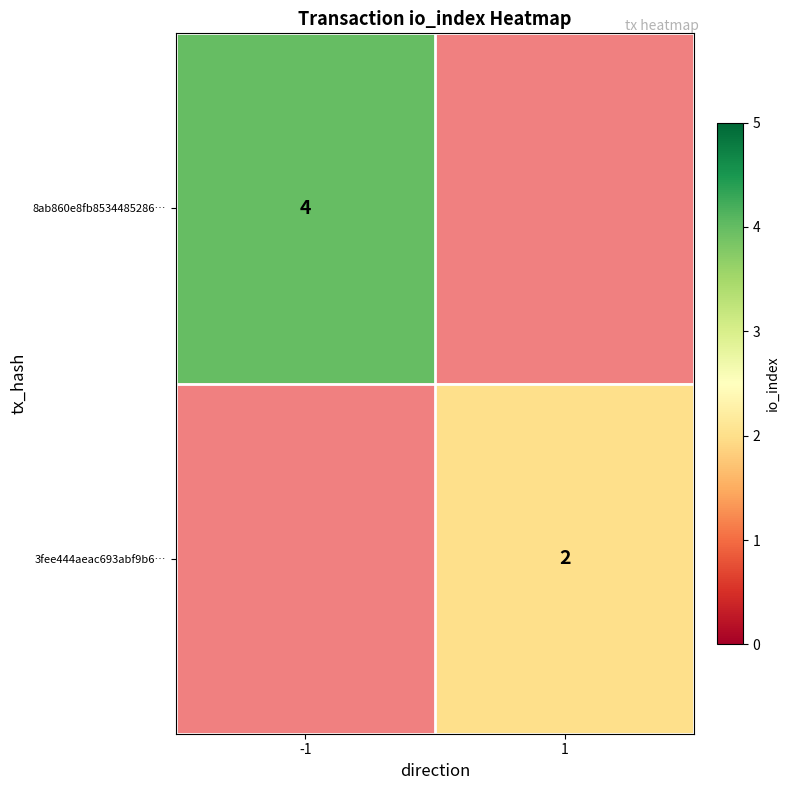

Is it true that 3fee444aeac693abf9b6… equals 3 at 1?

False